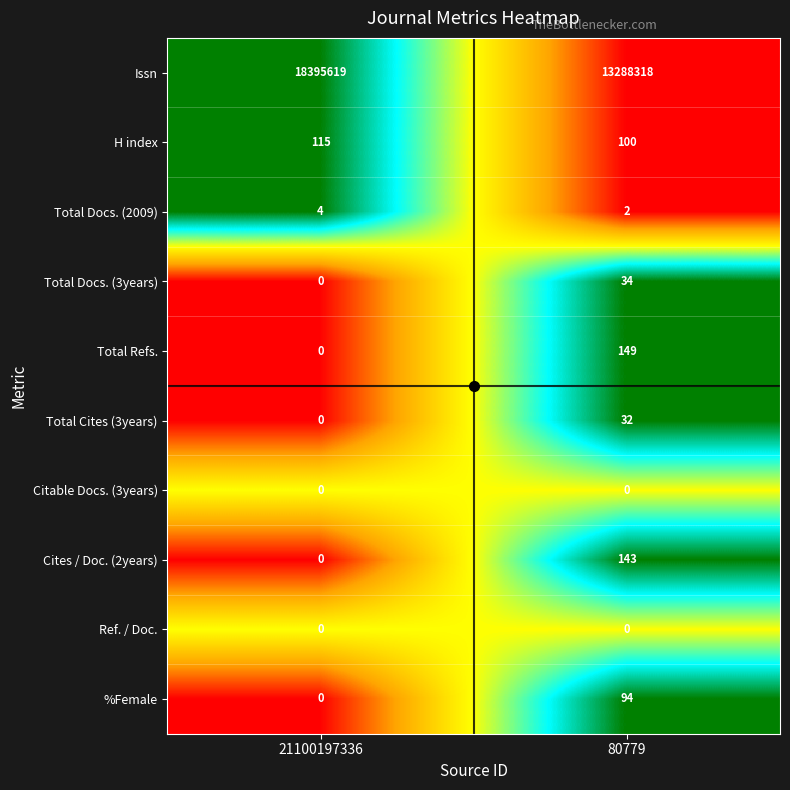

What value does the Issn series have at 80779?

13288318